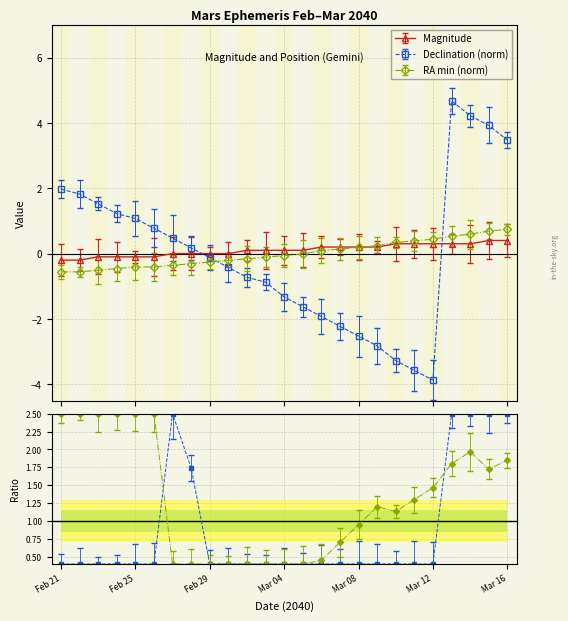

What is the total value across all series at Mar 09?

-2.4